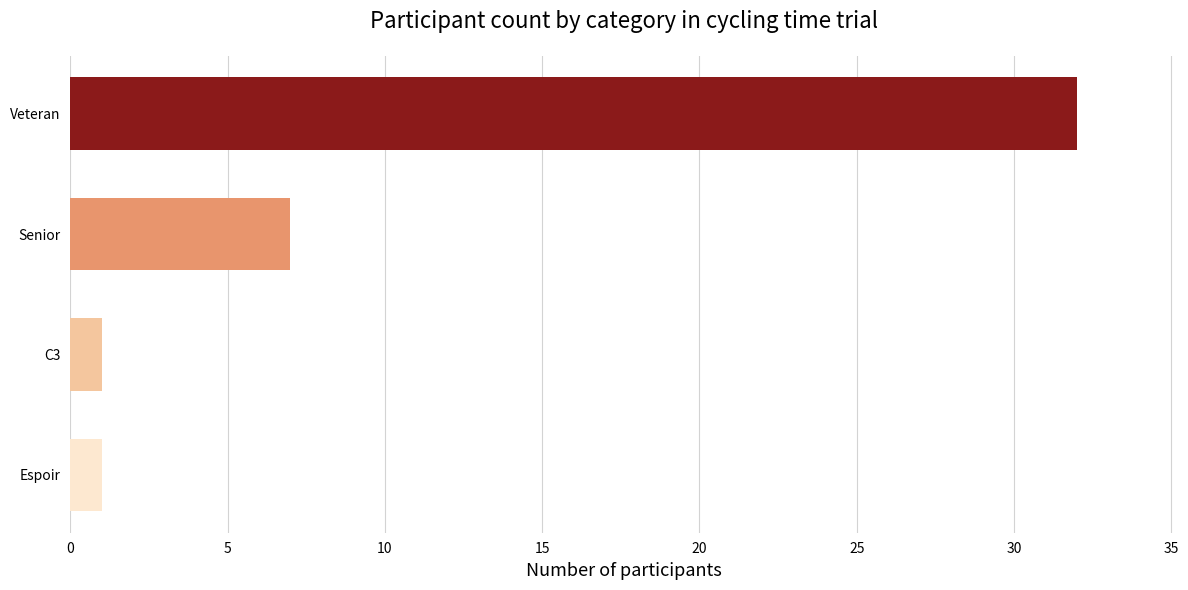

Read the value at Senior.

7